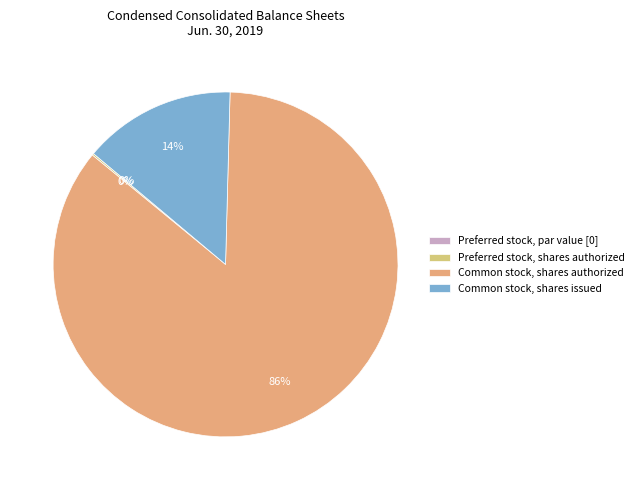

Which category has the smallest portion of the pie?

Preferred stock, par value